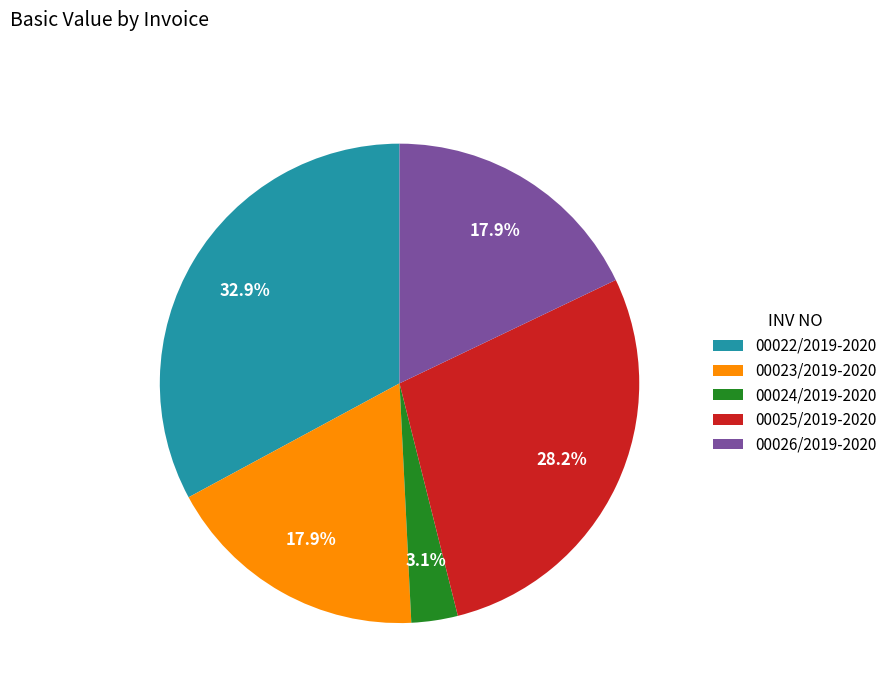

Between 00023/2019-2020 and 00025/2019-2020, which is larger?

00025/2019-2020